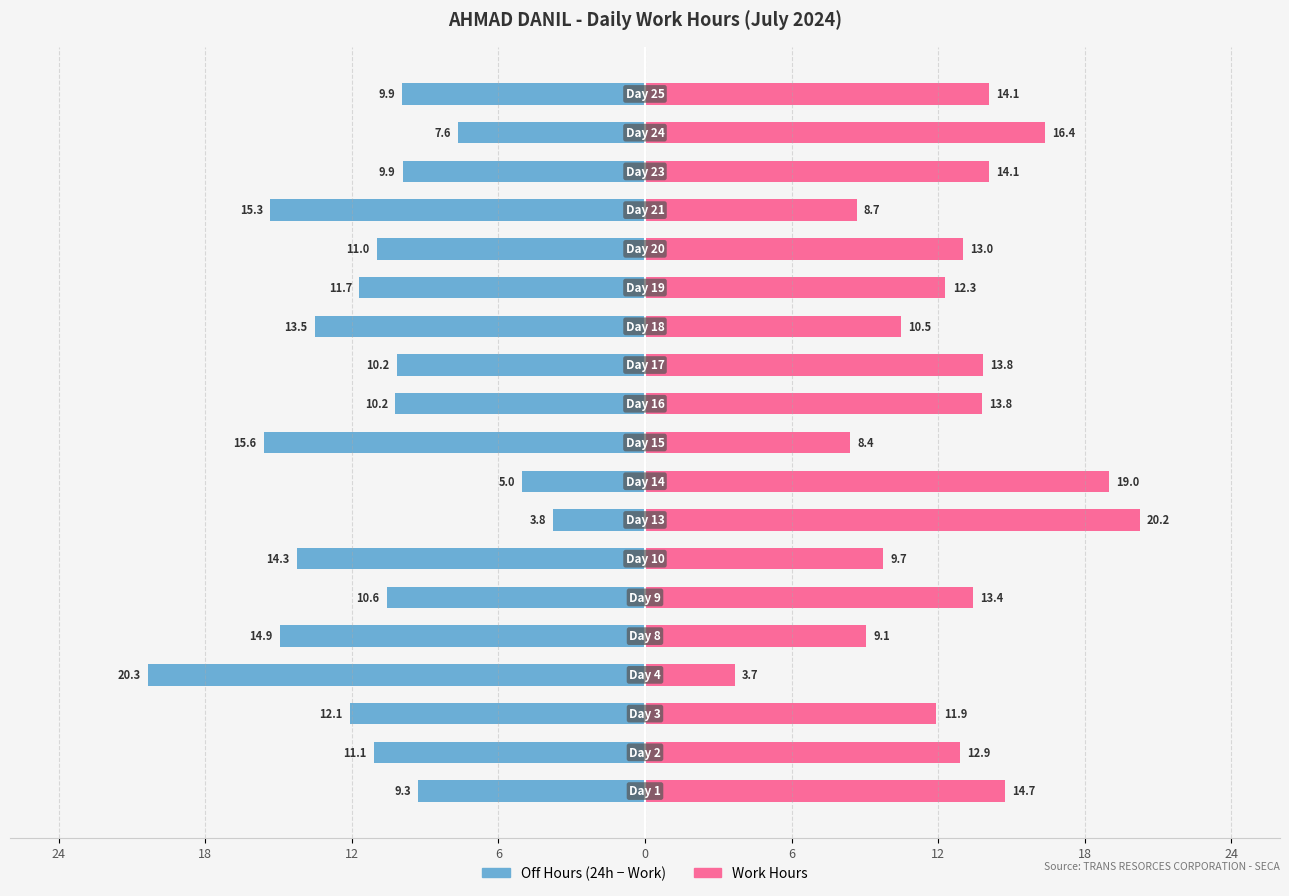

What are all the series names shown in the legend?

Off Hours (24h - Work), Work Hours